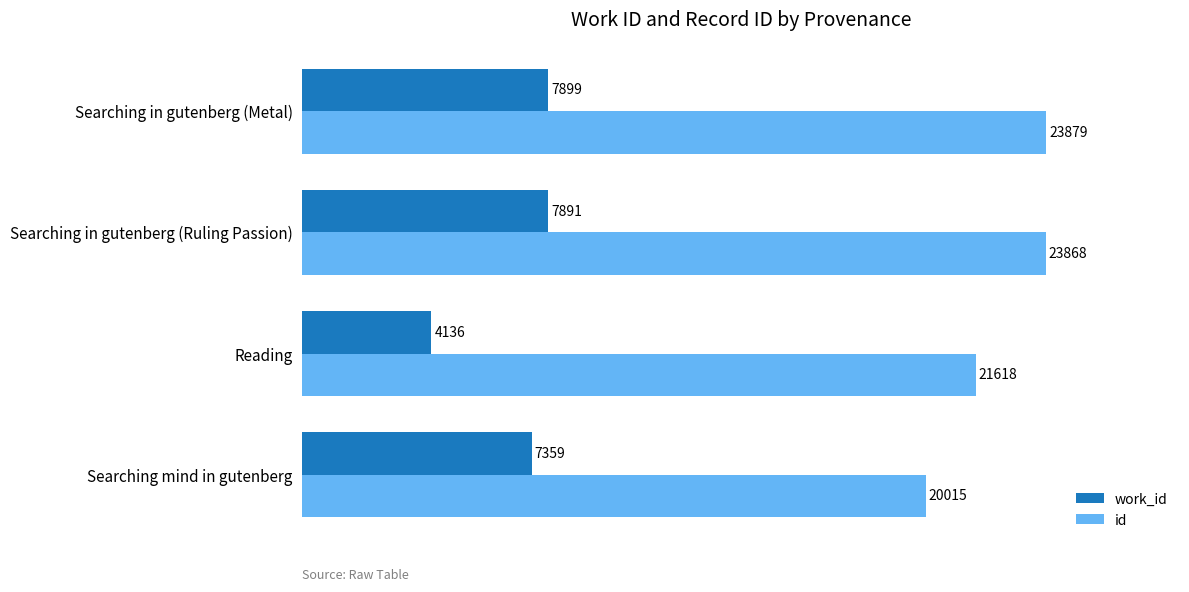

Rank the series by their average value, from highest to lowest.

id, work_id